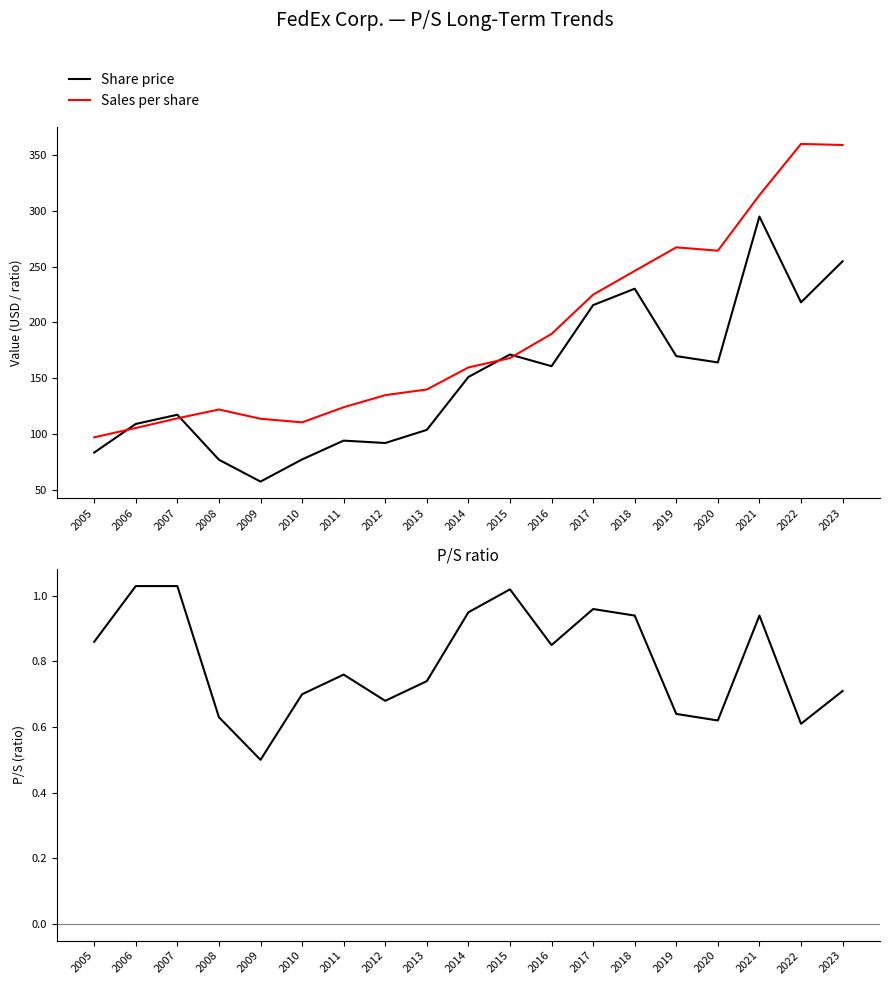

What is the sum of the Sales per share values at 2005 and 2011?

221.0